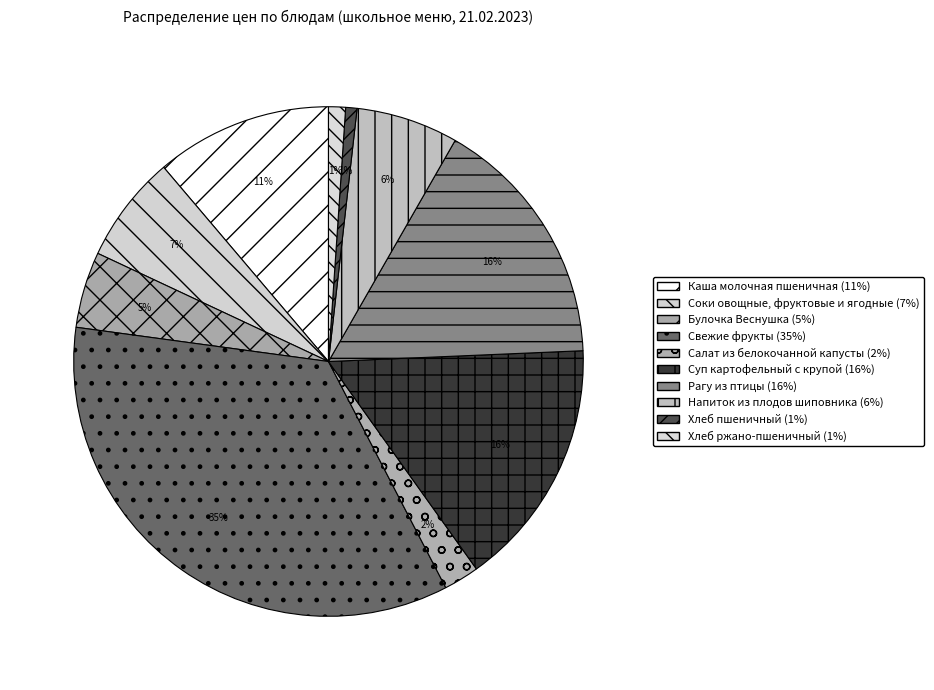

Rank the categories by value from highest to lowest.

Свежие фрукты, Рагу из птицы, Суп картофельный с крупой, Каша молочная пшеничная, Соки овощные, фруктовые и ягодные, Напиток из плодов шиповника, Булочка Веснушка, Салат из белокочанной капусты, Хлеб ржано-пшеничный, Хлеб пшеничный